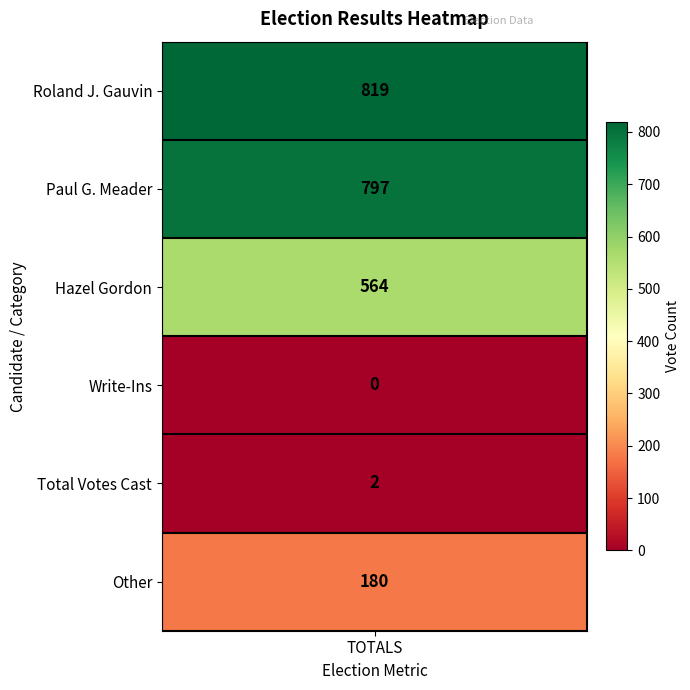

Reading right to left, transcribe all the data shown in this chart.

180	2	0	564	797	819